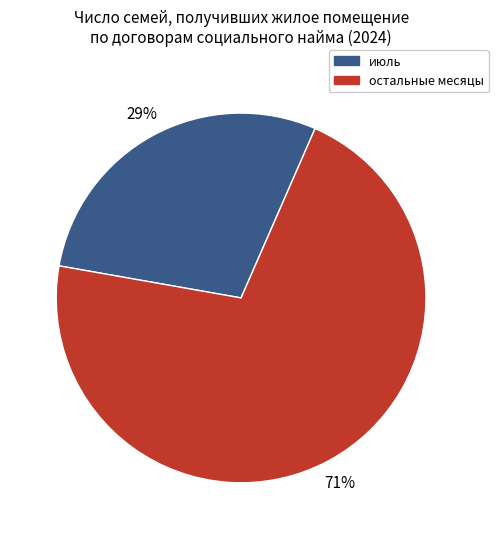

Combined, do июль and остальные месяцы account for over 50%?

Yes